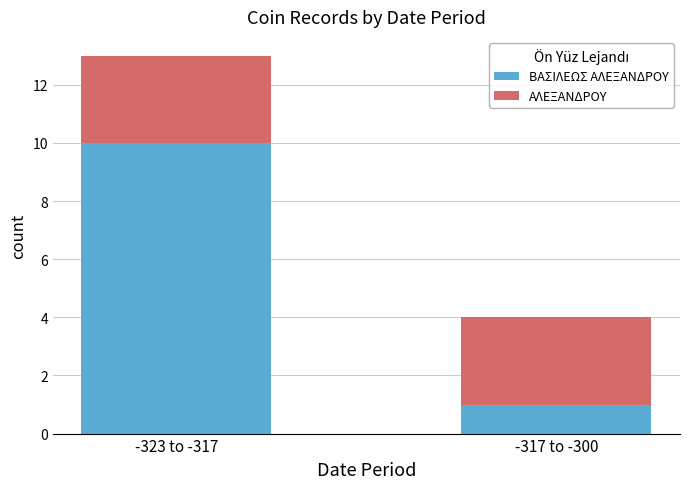

At which category is the sum across all series the highest?

-323 to -317